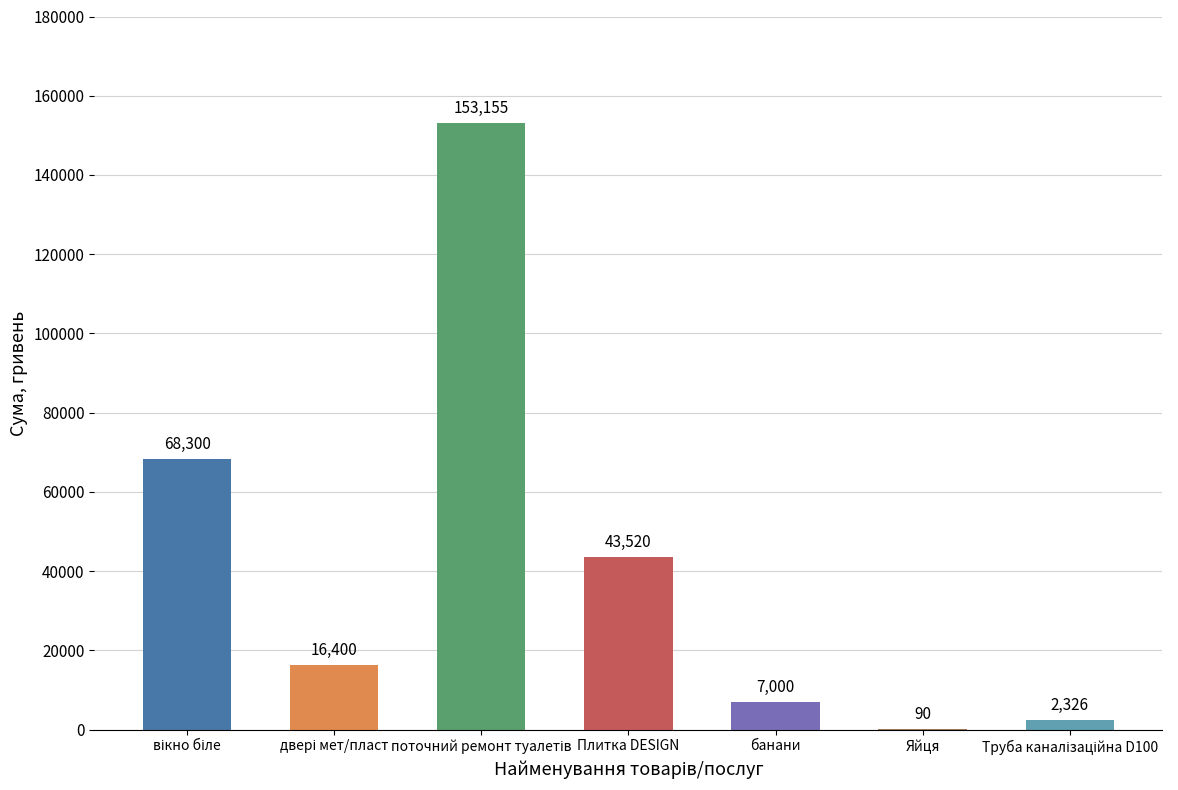

What is the average value?

41541.5